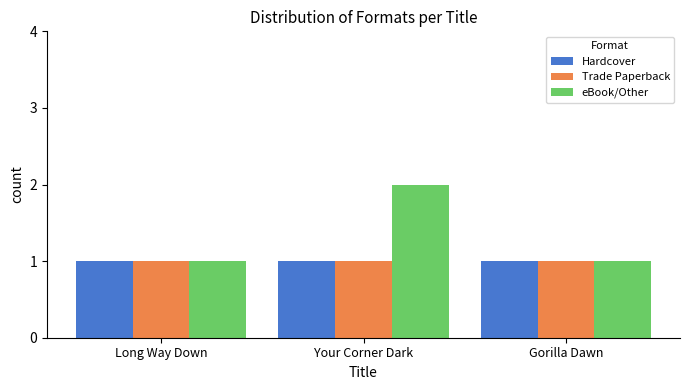

Which series has the largest range (max minus min)?

eBook/Other